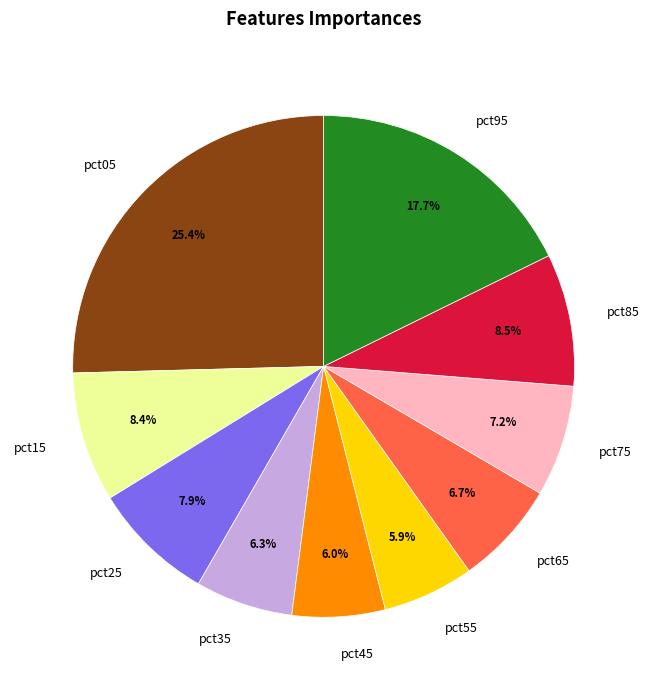

True or false: pct05 accounts for 35% of the total.

False